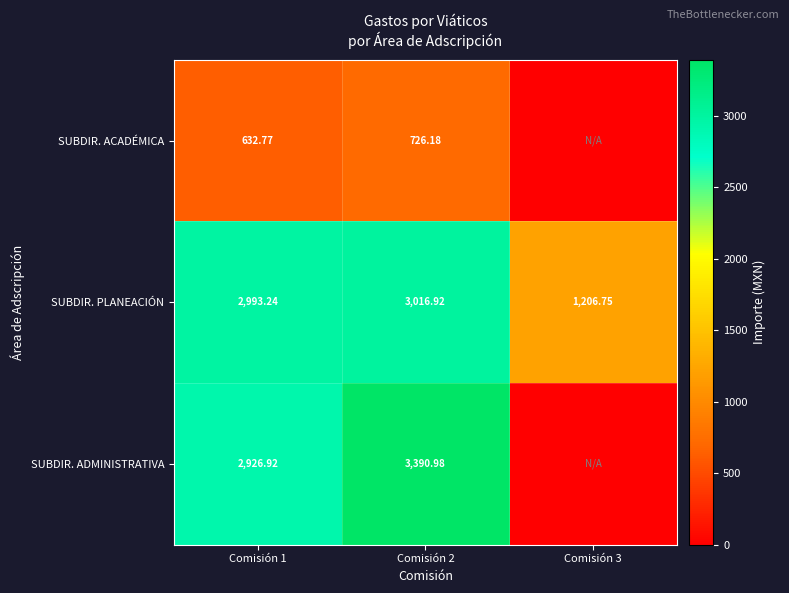

At which category does the chart reach its peak across all series?

Comisión 2